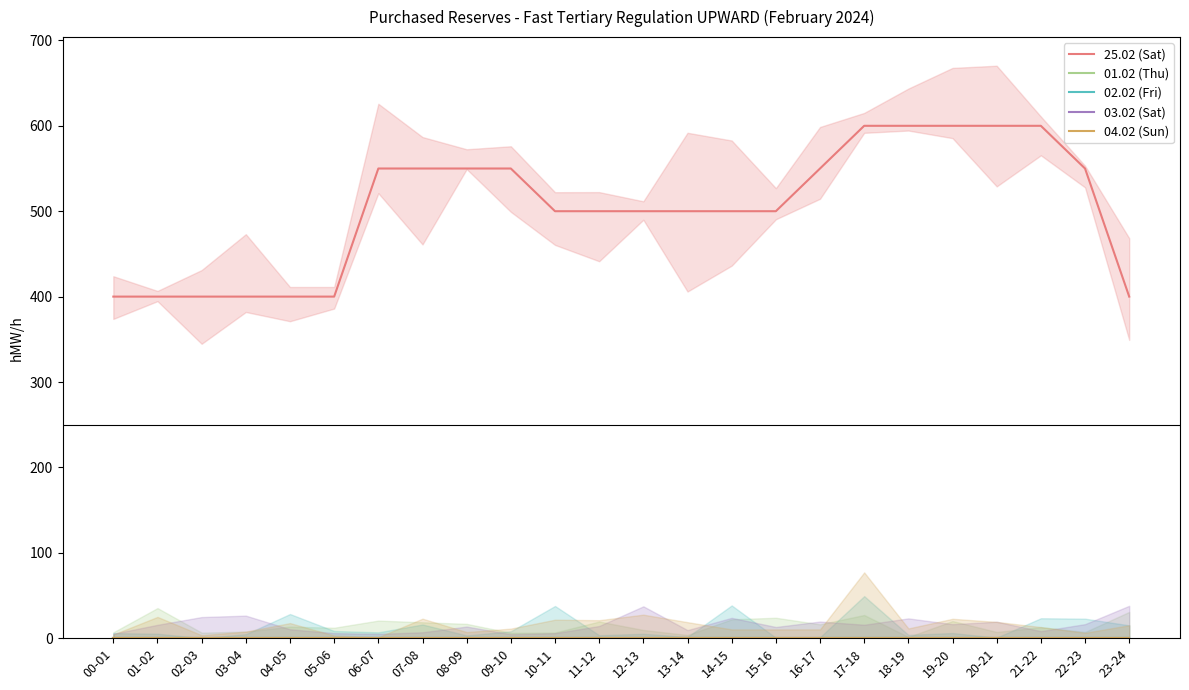

What is the difference between the maximum and second lowest values in the 25.02 (Sat) series?

200